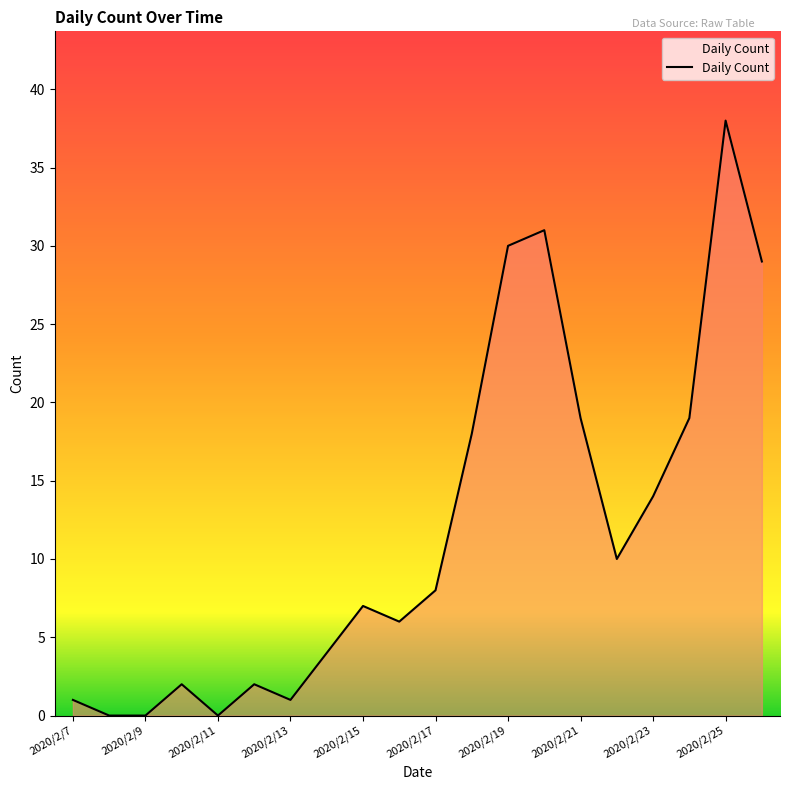

What is the difference between the maximum and minimum values?

38